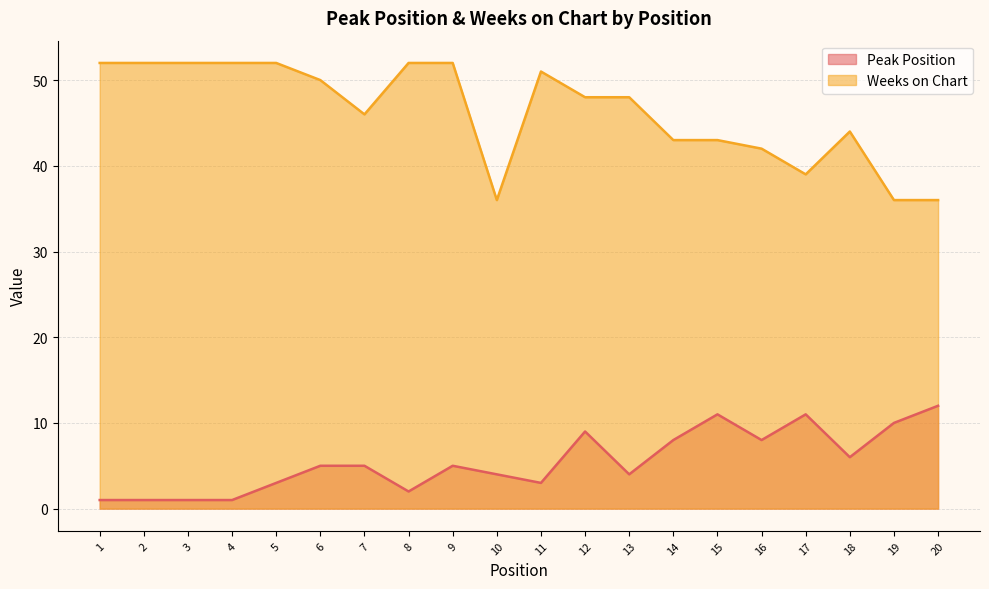

Which category has the lowest value in the Peak Position series?

1